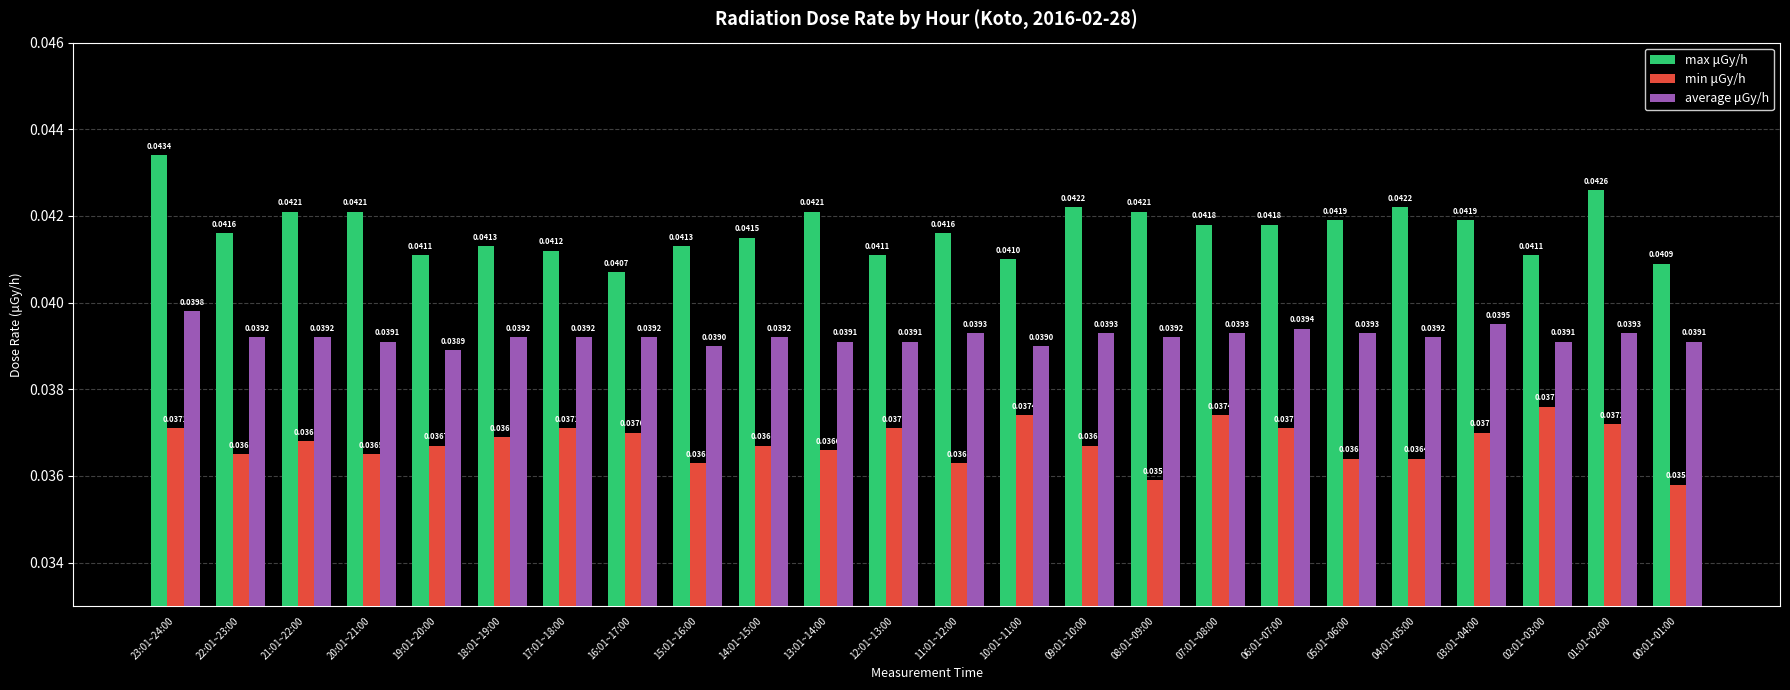

Between 22:01~23:00 and 06:01~07:00, which series saw the biggest shift?

min μGy/h